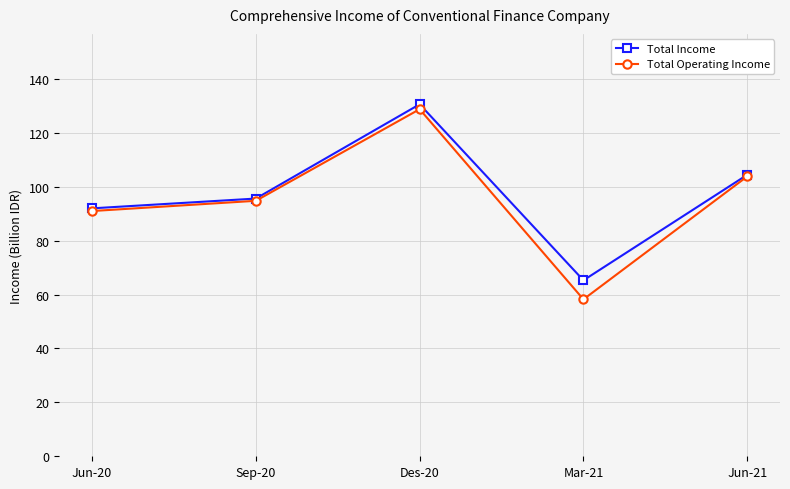

What is the average value of the Total Operating Income series?

95.3